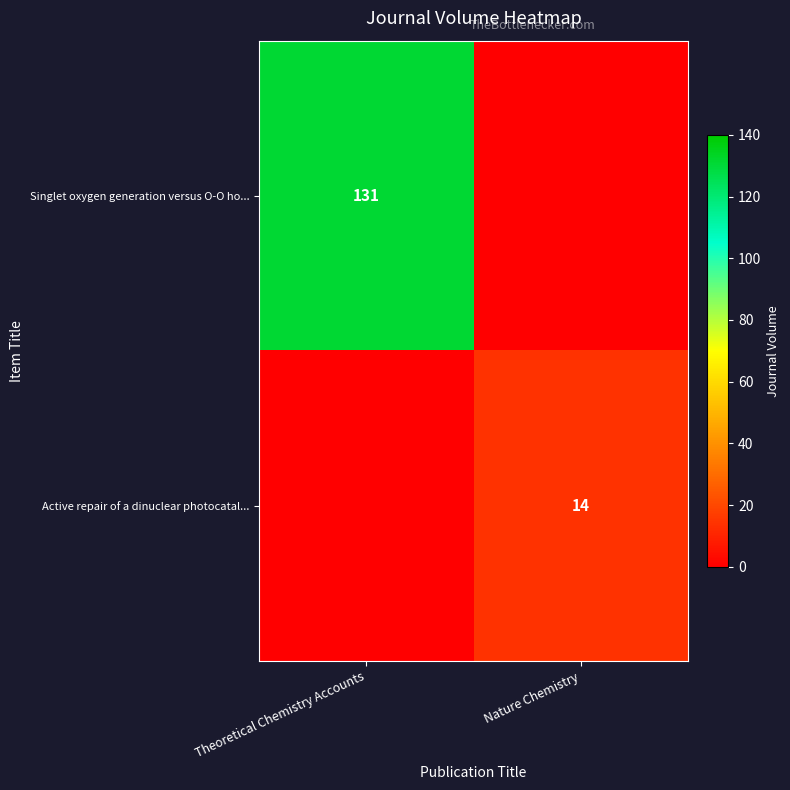

True or false: Active repair of a dinuclear photocatal... has a value of 14 at Nature Chemistry.

True